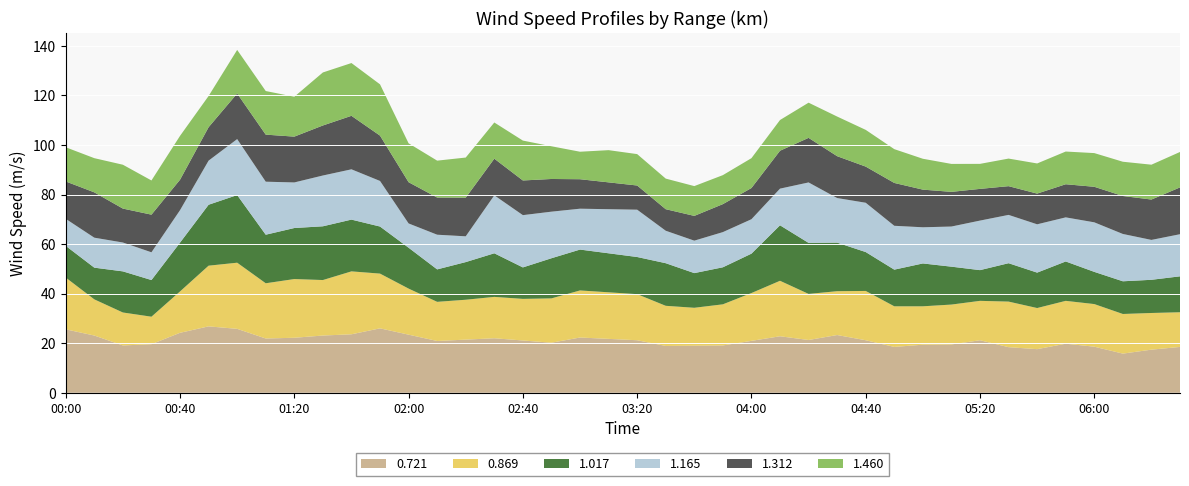

What is the minimum value for 0.721?

15.8